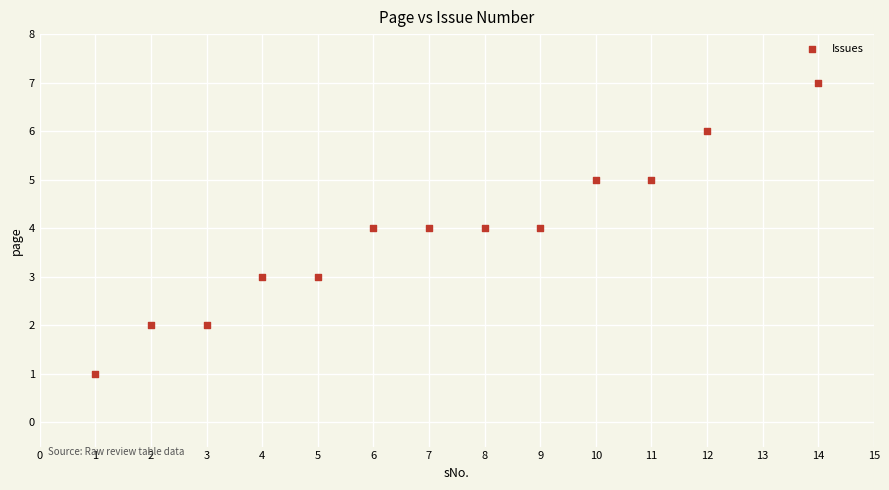

What is the range of X values (max minus min)?

13